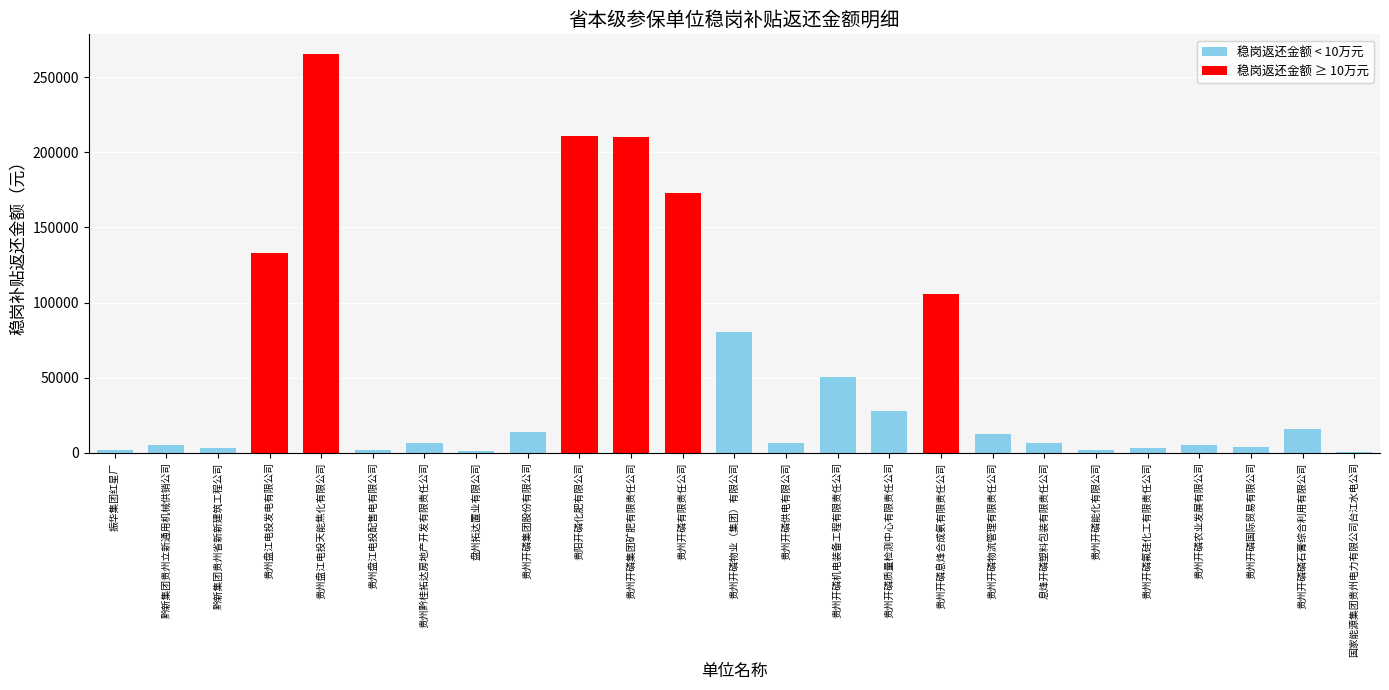

What is the greatest value displayed?

265337.7